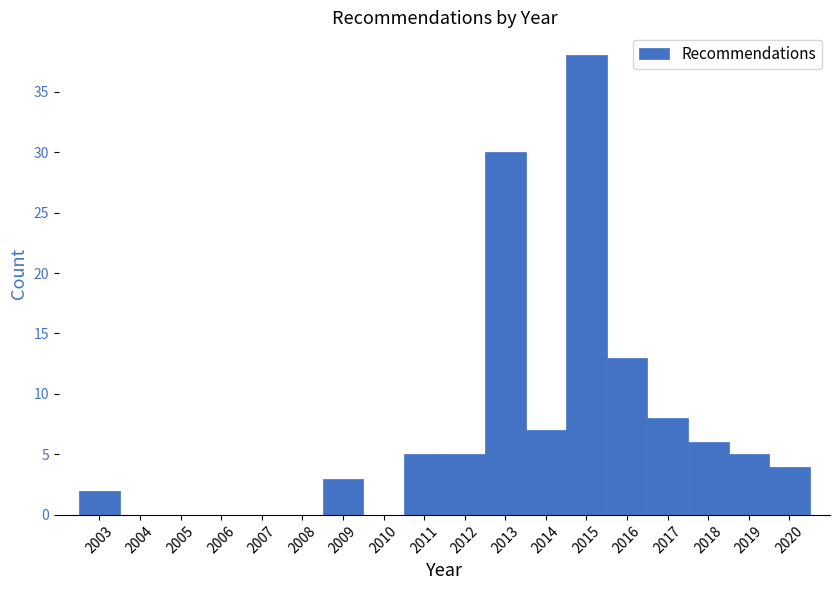

What is the height of the bar covering 2014.5 to 2015.5 on the x-axis? The values are not printed on the chart, so give them approximately, as read against the axis.

38